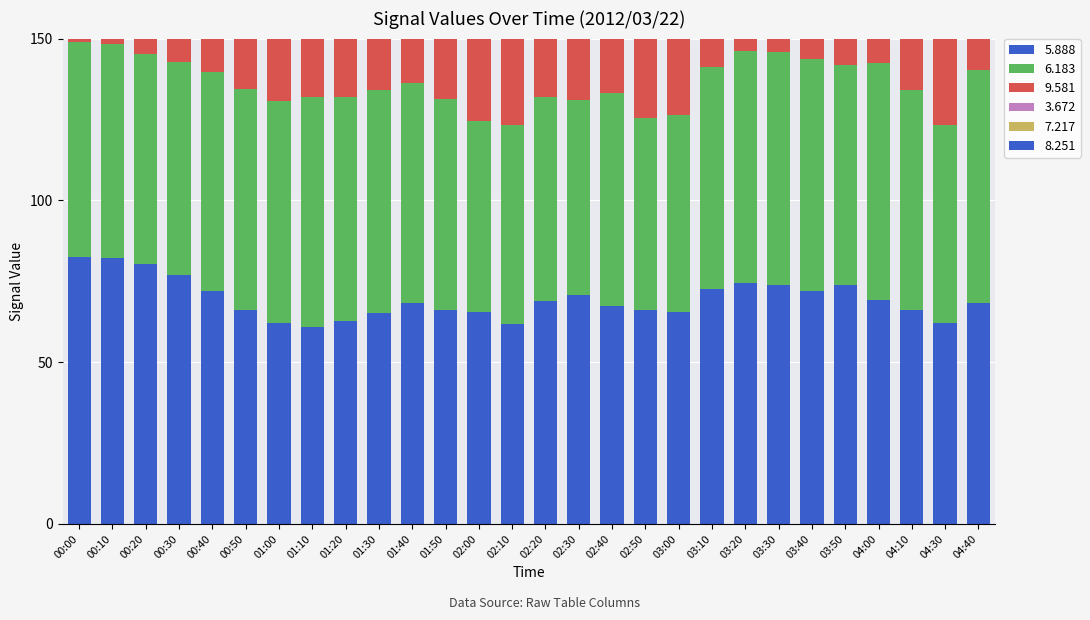

What is the label of the 11th bar from the right?

02:50